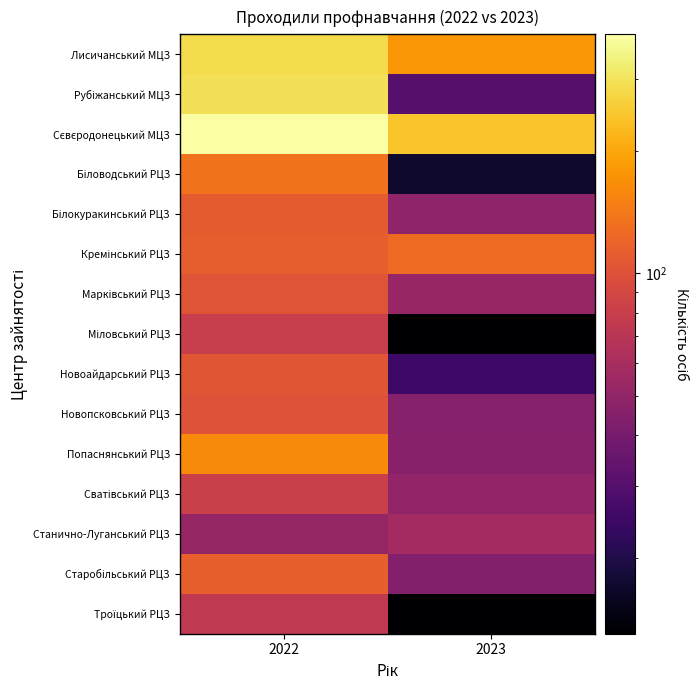

What is the spread (max minus min) of values at 2022?

335